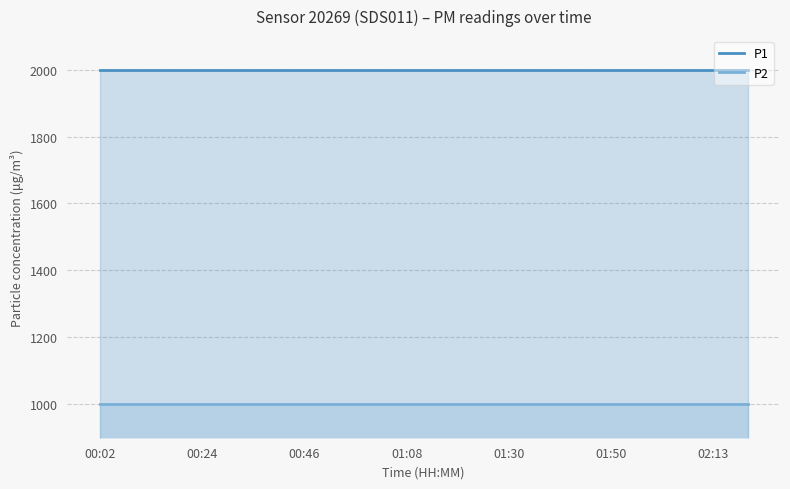

What is the smallest value displayed?

999.9